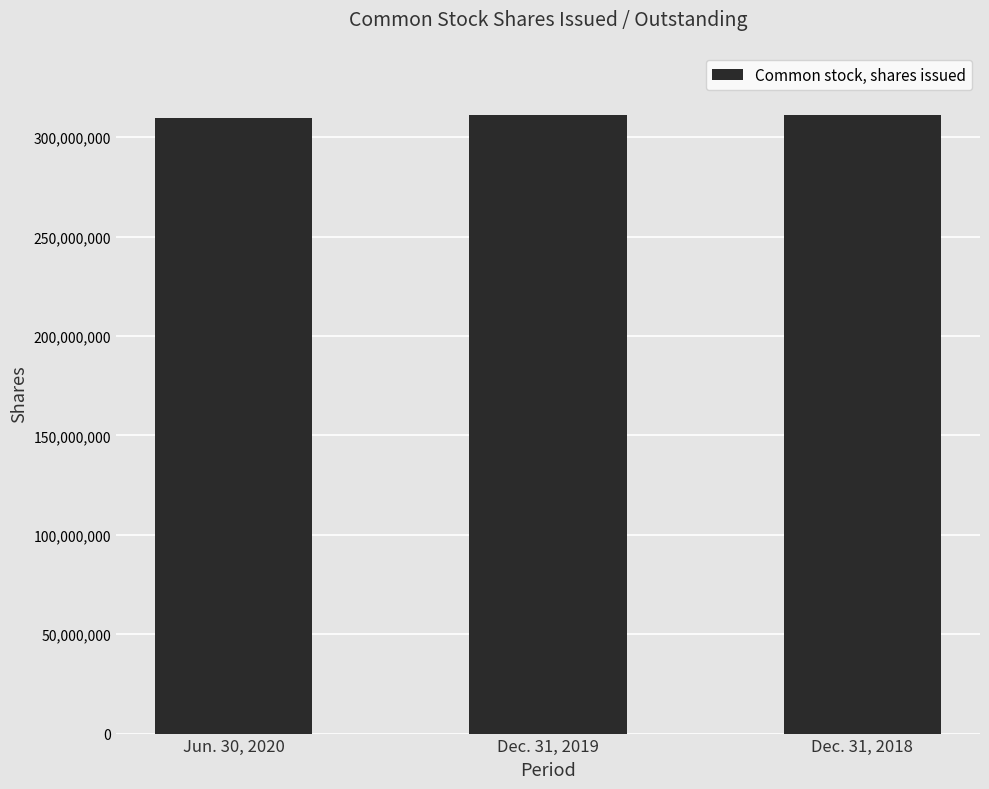

How many data points are less than 311207725?

1